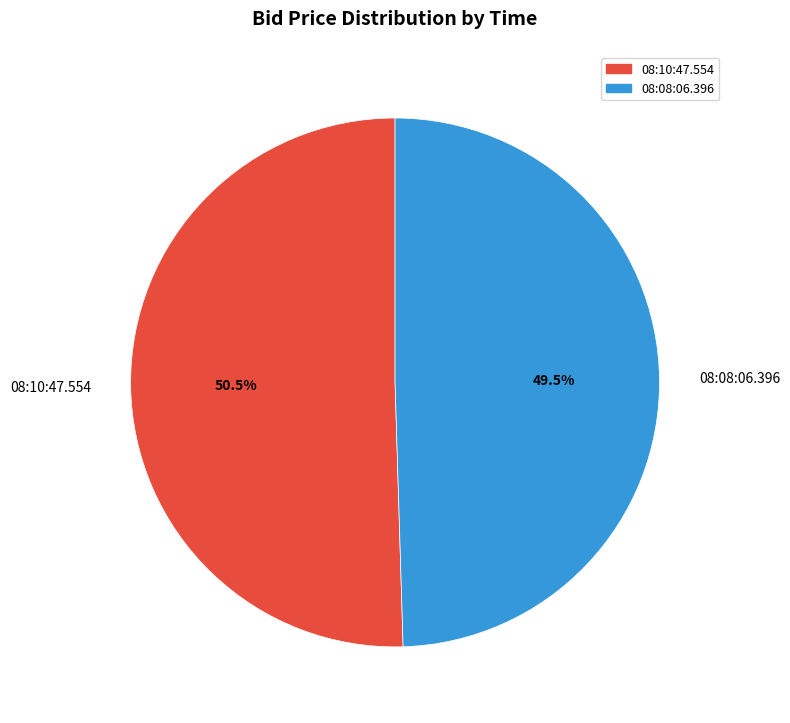

Combined, what portion of the pie is 08:10:47.554 and 08:08:06.396?

100.0%